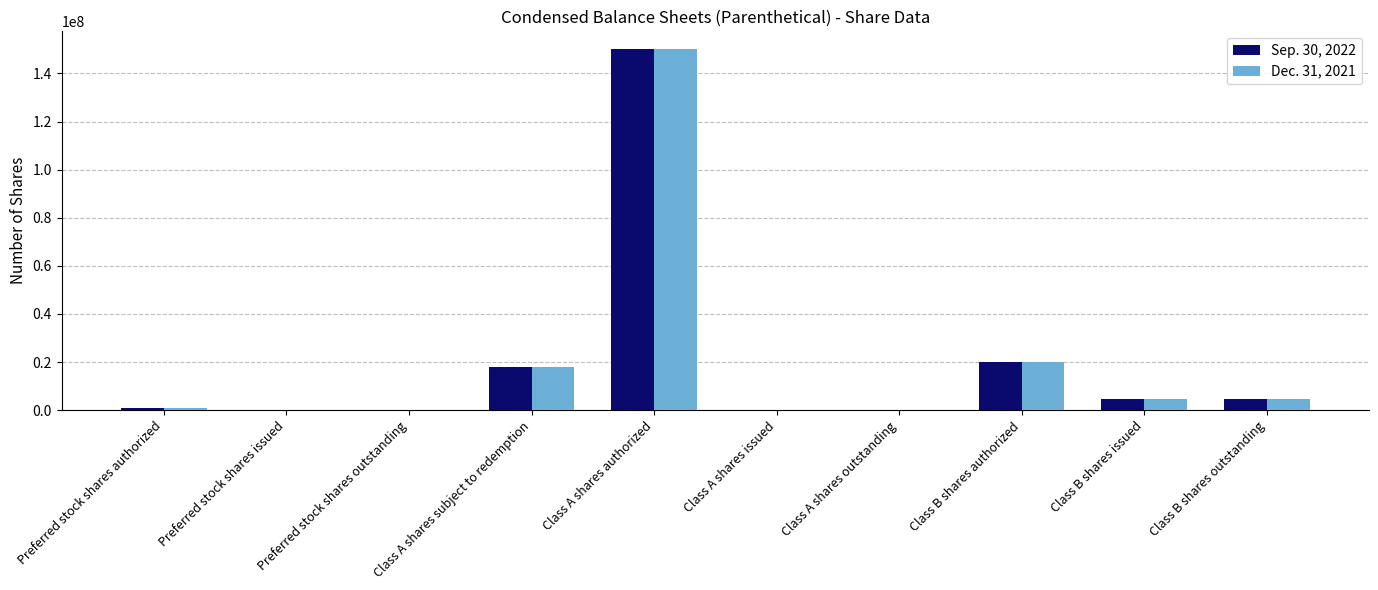

What is the maximum value shown in the chart?

150000000